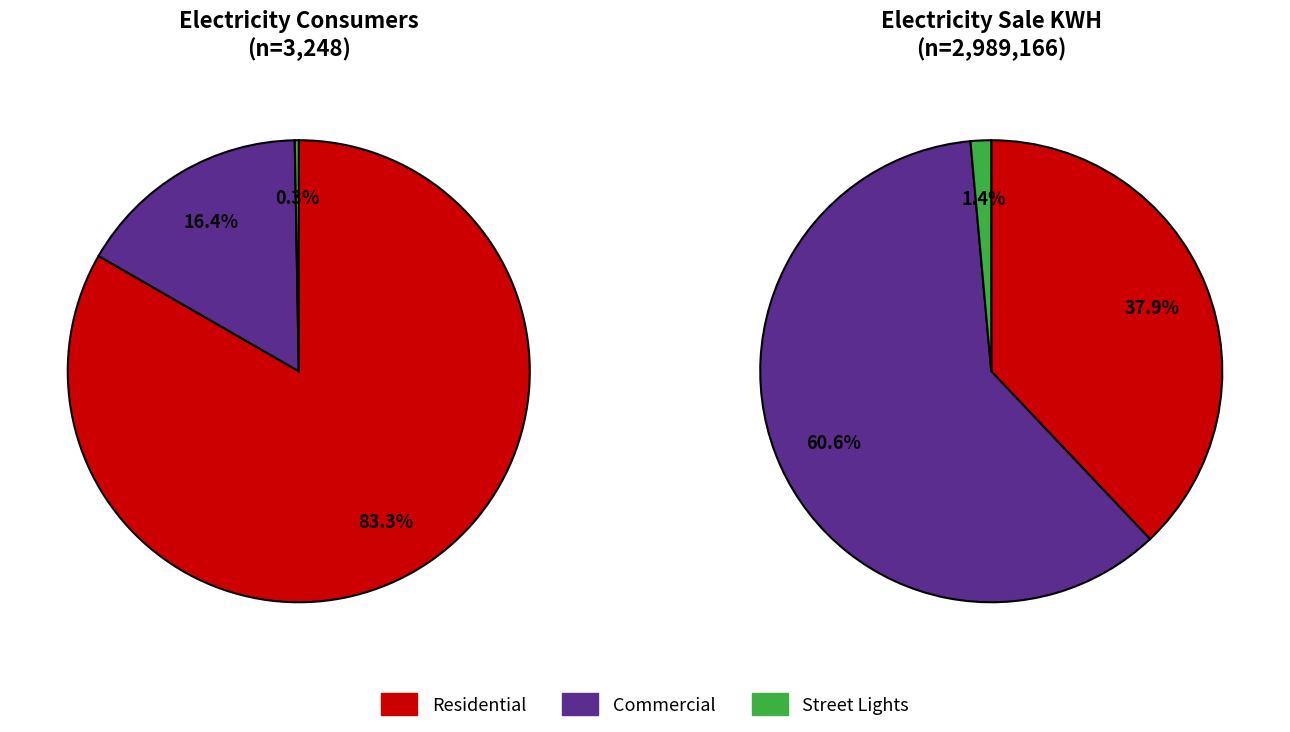

Do All Sectors and Commercial together represent more than half of the pie?

Yes